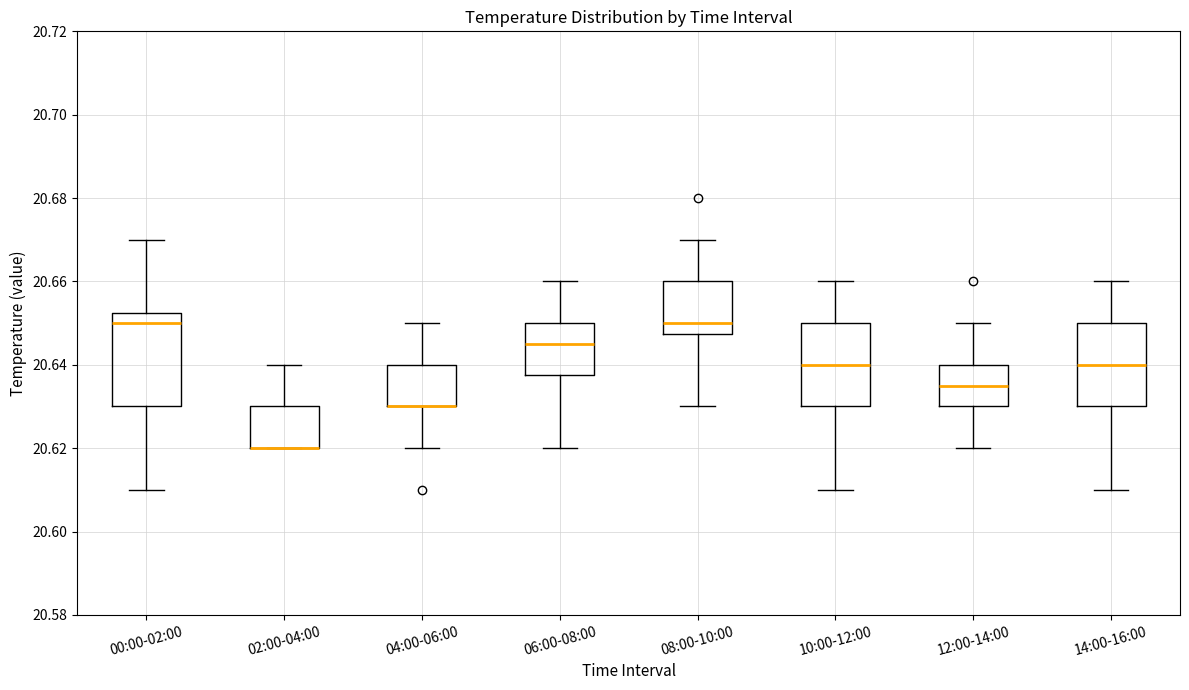

Reading left to right, transcribe this box plot: for each box, give where its median line is, the range the box spans, and where its two whiskers end, as read against the y-axis. The values are not printed on the chart, so give them approximately, as read against the axis.

00:00-02:00: median 20.650, box 20.630 to 20.652, whiskers 20.610 to 20.670
02:00-04:00: median 20.620 (drawn on the box's lower edge), box 20.620 to 20.630, whiskers 20.620 to 20.640
04:00-06:00: median 20.630 (drawn on the box's lower edge), box 20.630 to 20.640, whiskers 20.620 to 20.650
06:00-08:00: median 20.646, box 20.638 to 20.650, whiskers 20.620 to 20.660
08:00-10:00: median 20.650, box 20.648 to 20.660, whiskers 20.630 to 20.670
10:00-12:00: median 20.640, box 20.630 to 20.650, whiskers 20.610 to 20.660
12:00-14:00: median 20.636, box 20.630 to 20.640, whiskers 20.620 to 20.650
14:00-16:00: median 20.640, box 20.630 to 20.650, whiskers 20.610 to 20.660